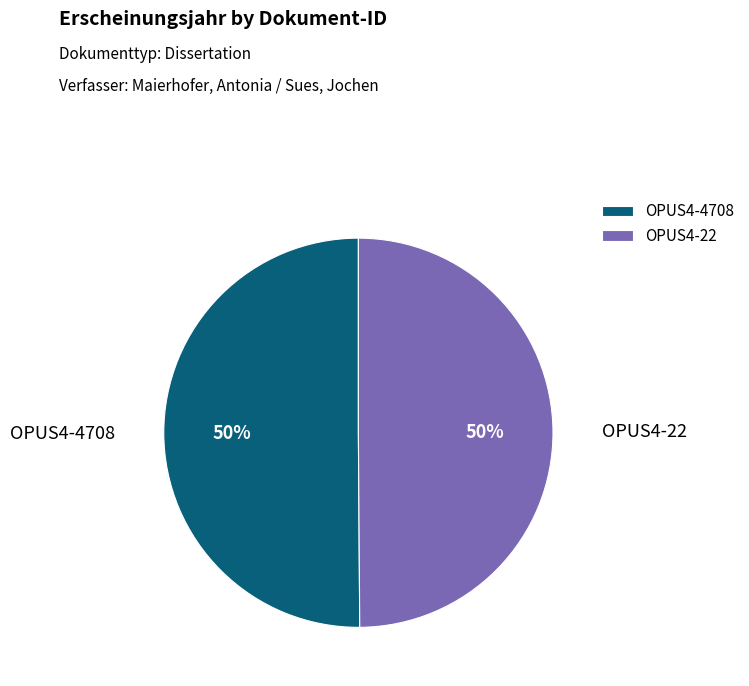

To the nearest percent, what is the average slice percentage?

50%